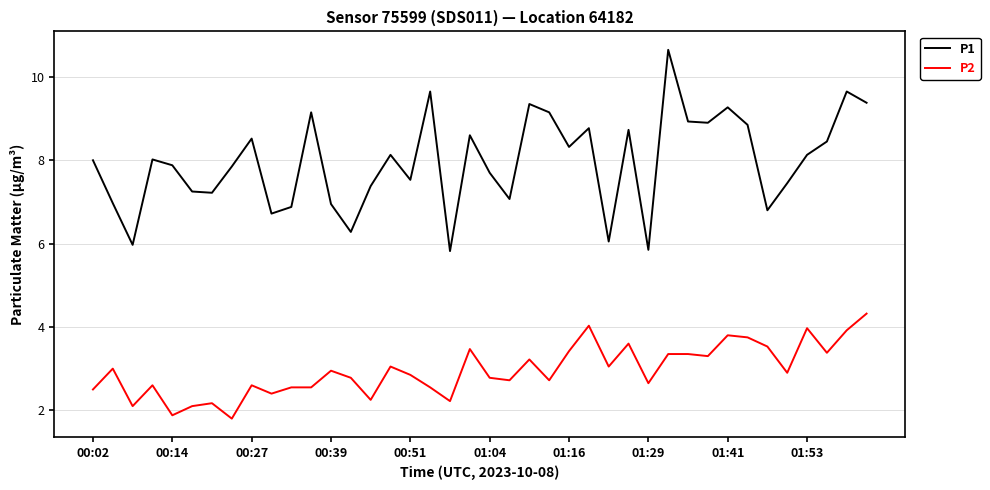

What is the difference between the maximum and minimum values in the P1 series?

4.8